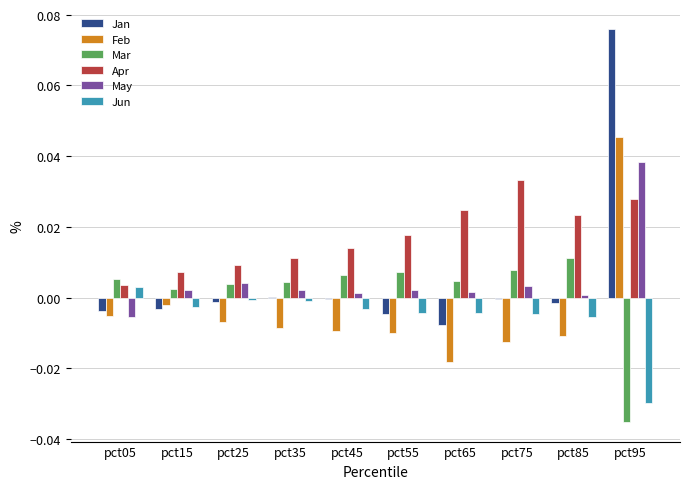

True or false: Mar has a value of 0.0 at pct75.

True